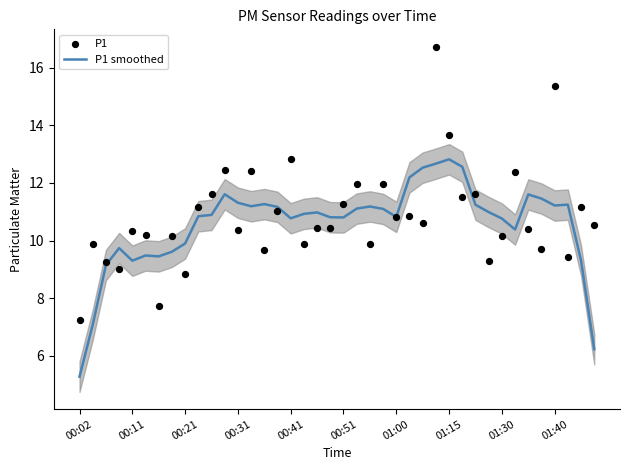

Which series has the largest total across all categories?

P1